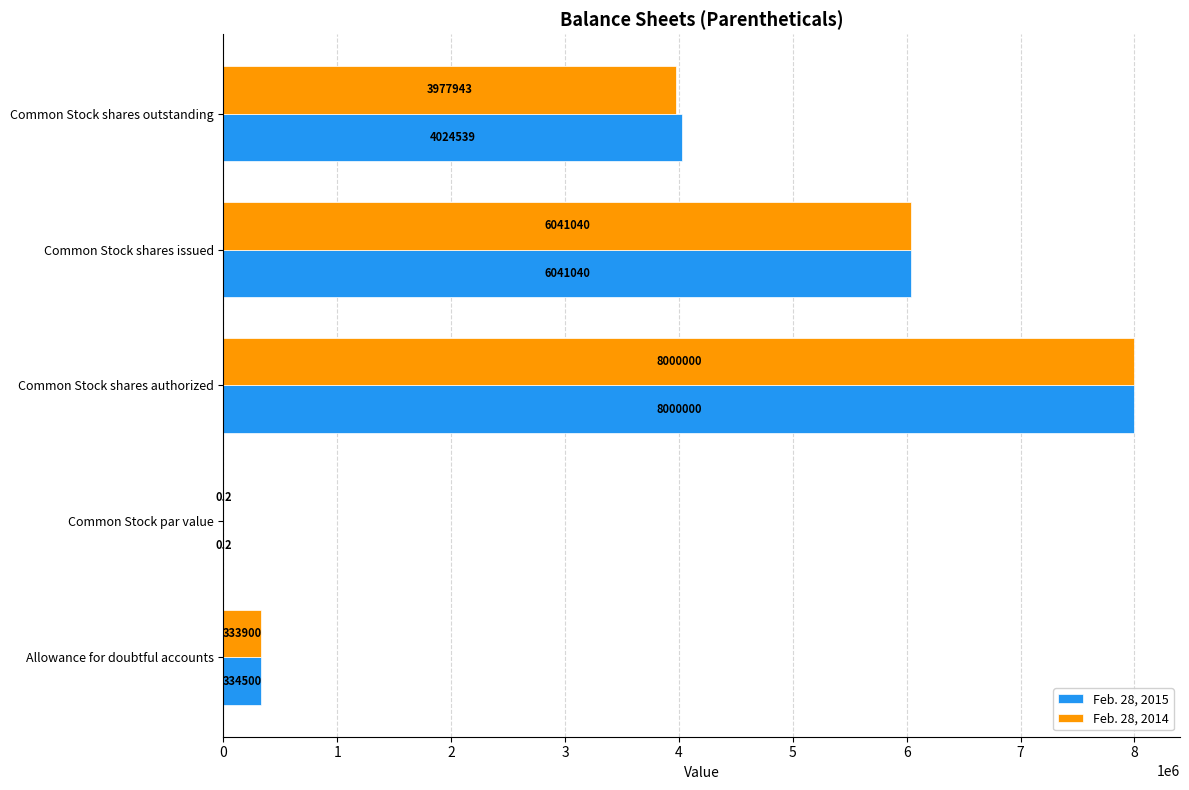

At which category is the sum across all series the highest?

Common Stock shares authorized